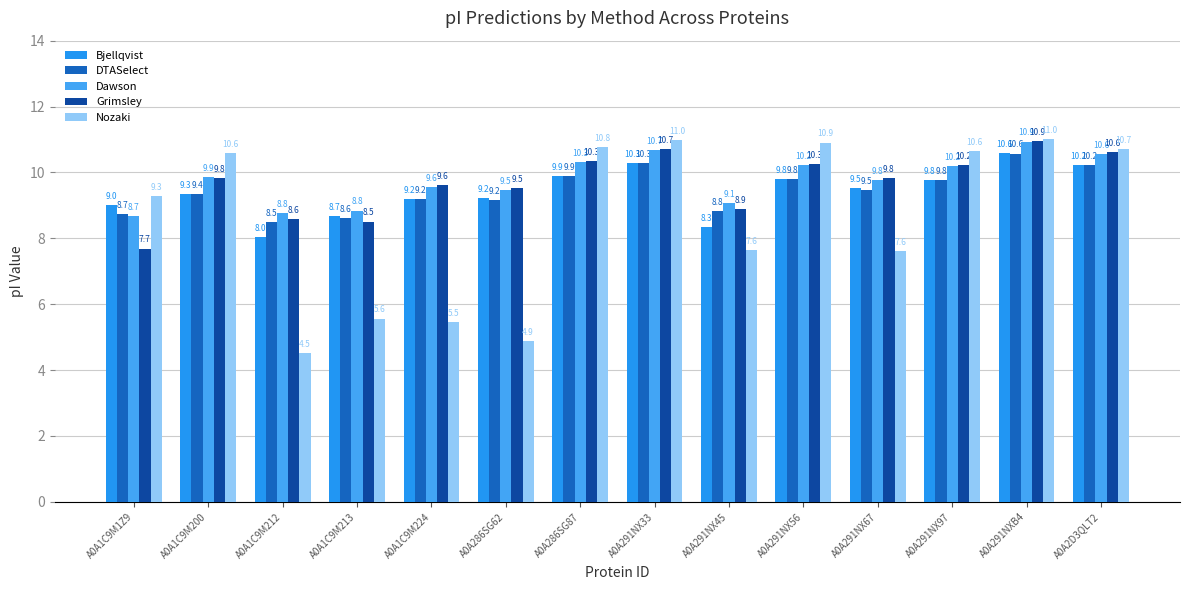

Which series has the widest spread of values?

Nozaki